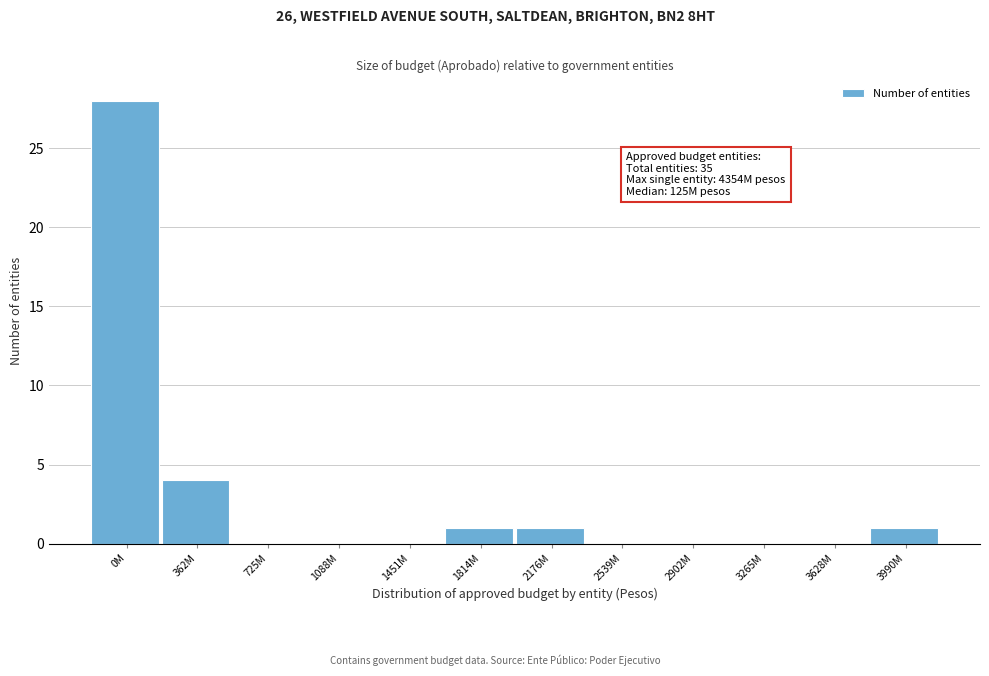

Reading left to right, extract all data points from this chart.

0M=28	362M=4	725M=0	1088M=0	1451M=0	1814M=1	2176M=1	2539M=0	2902M=0	3265M=0	3628M=0	3990M=1